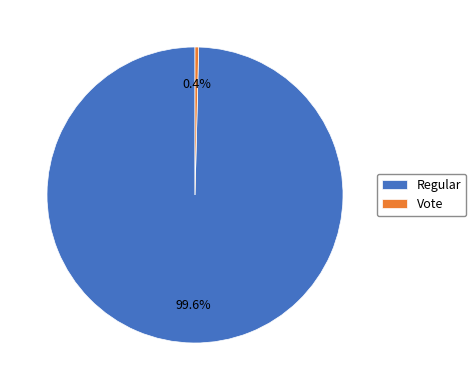

The Vote slice represents 6% of the pie. True or false?

False